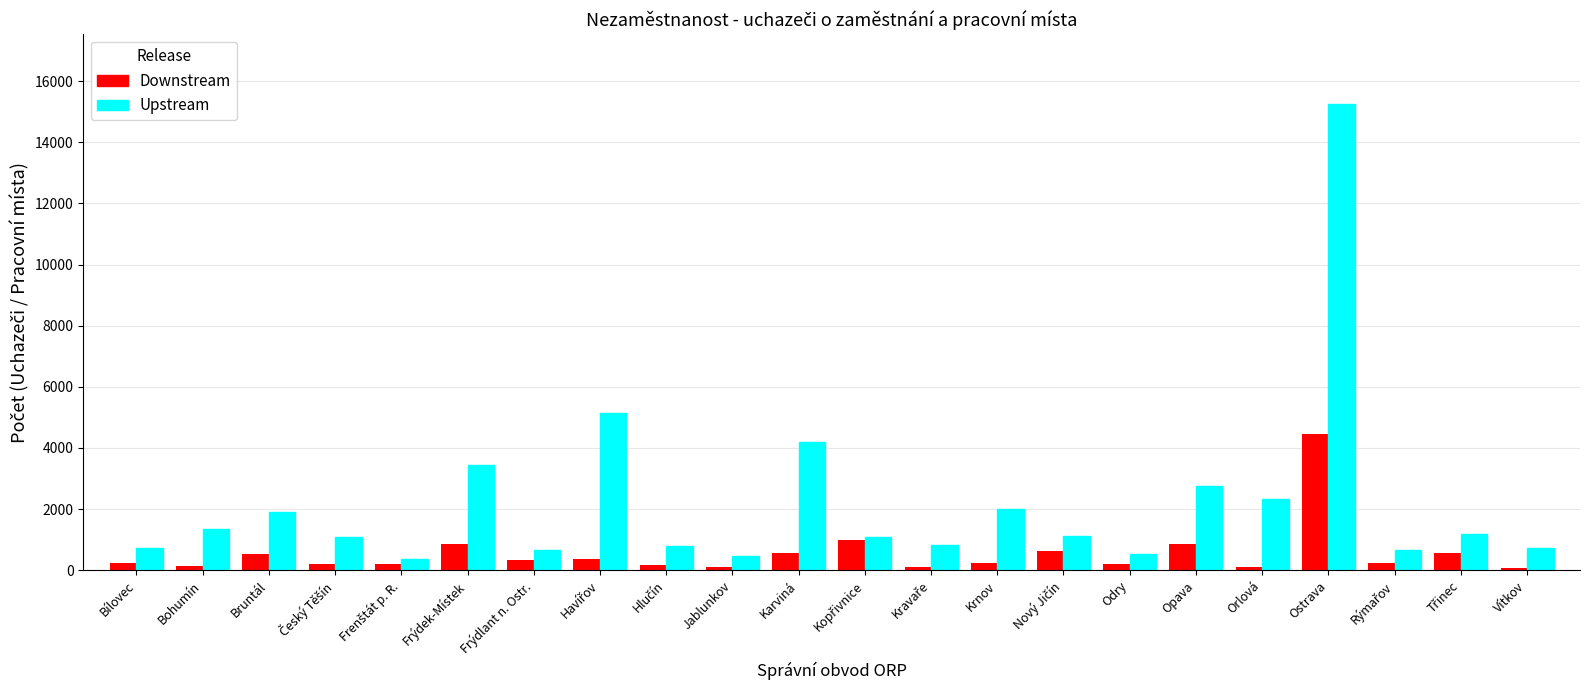

True or false: Upstream has a value of 1995 at Krnov.

True